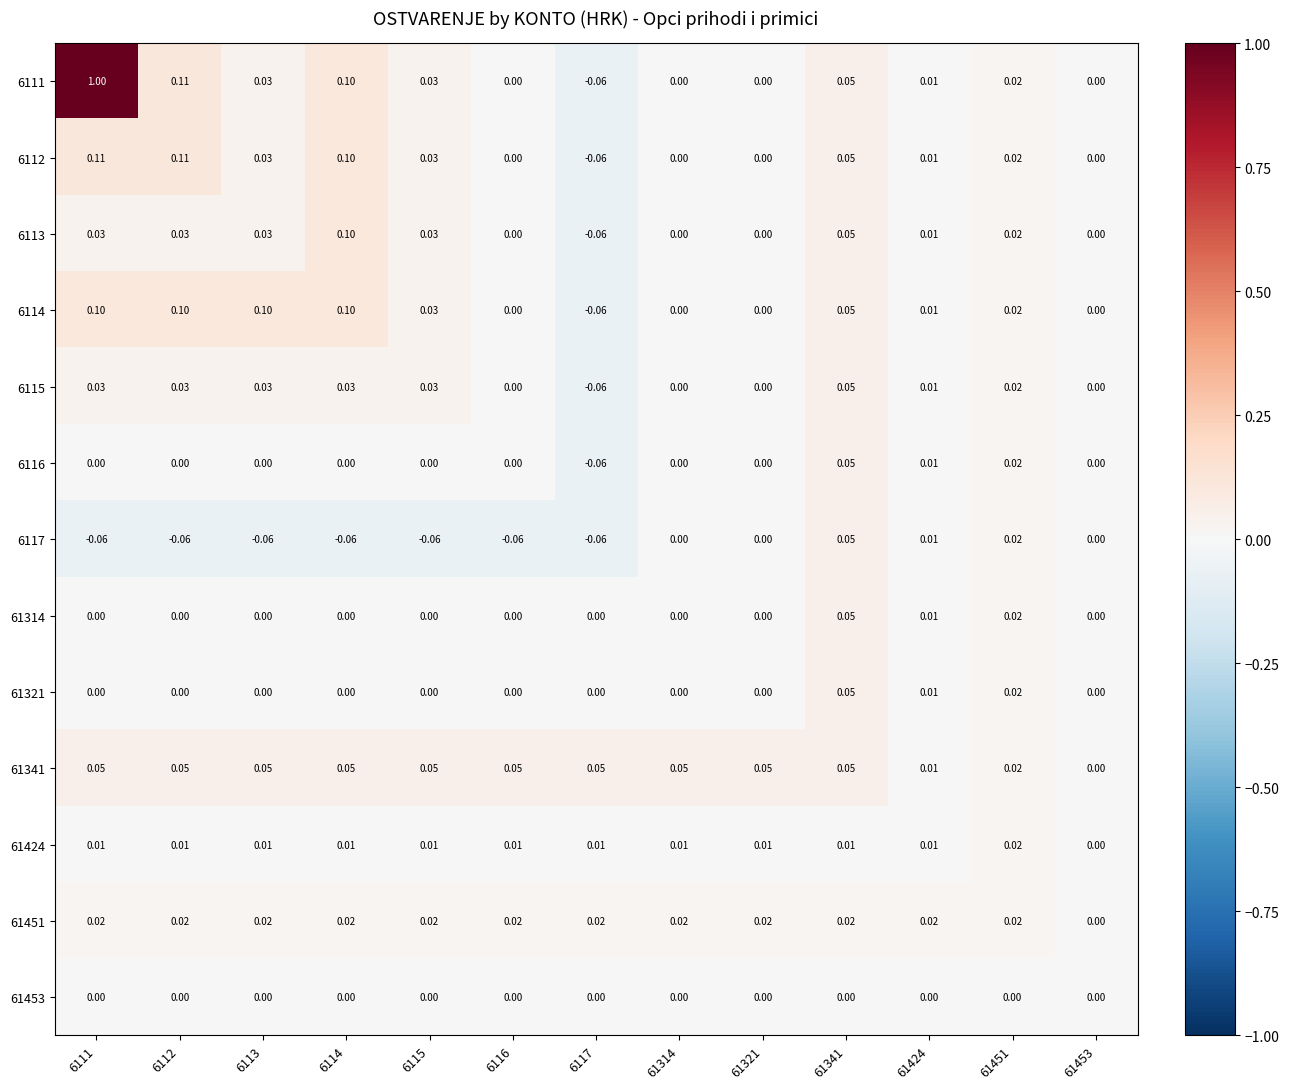

Count the number of categories in the chart.

13